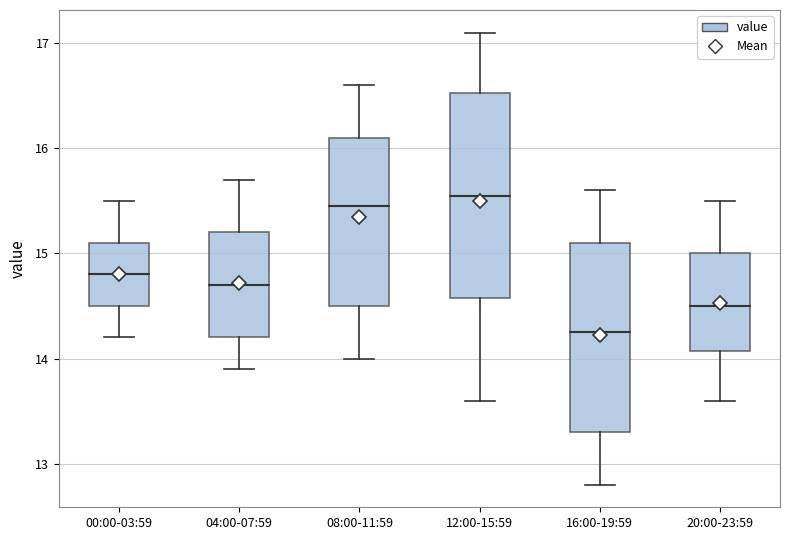

Comparing the boxes themselves (not the whiskers), which one is the tallest?

12:00-15:59